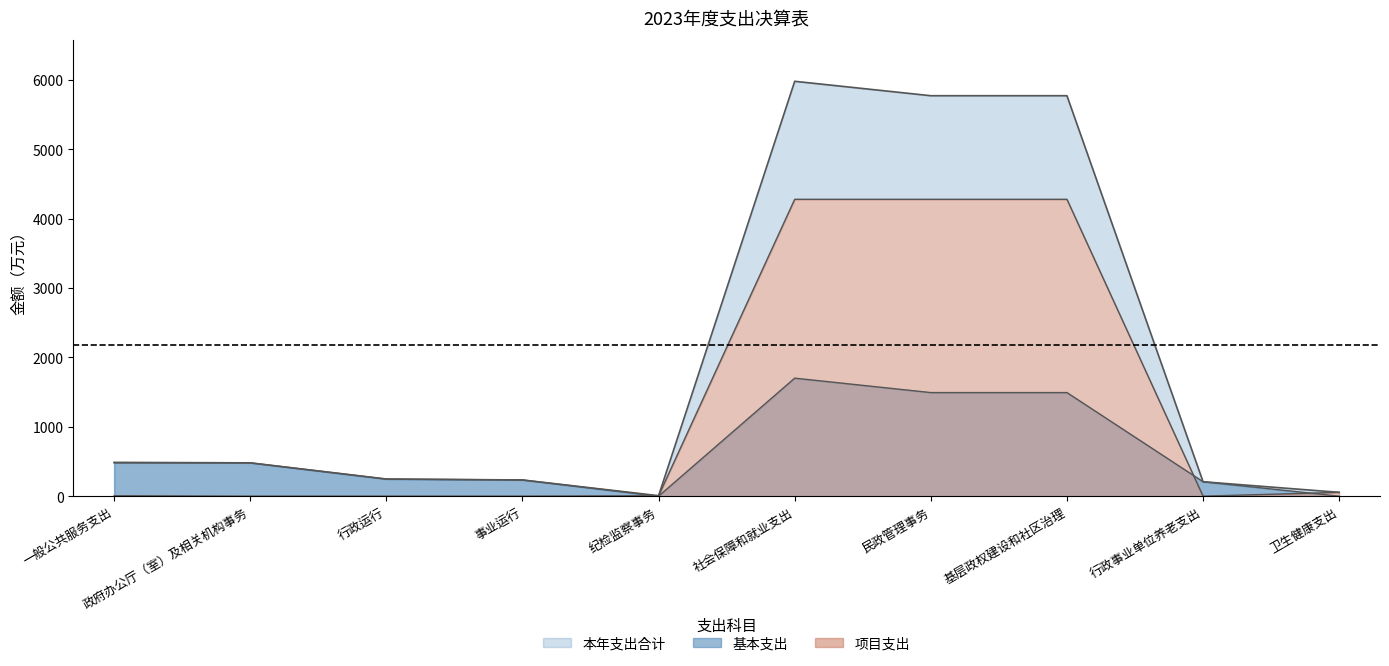

What is the difference between the maximum and second lowest values in the 项目支出 series?

4280.3